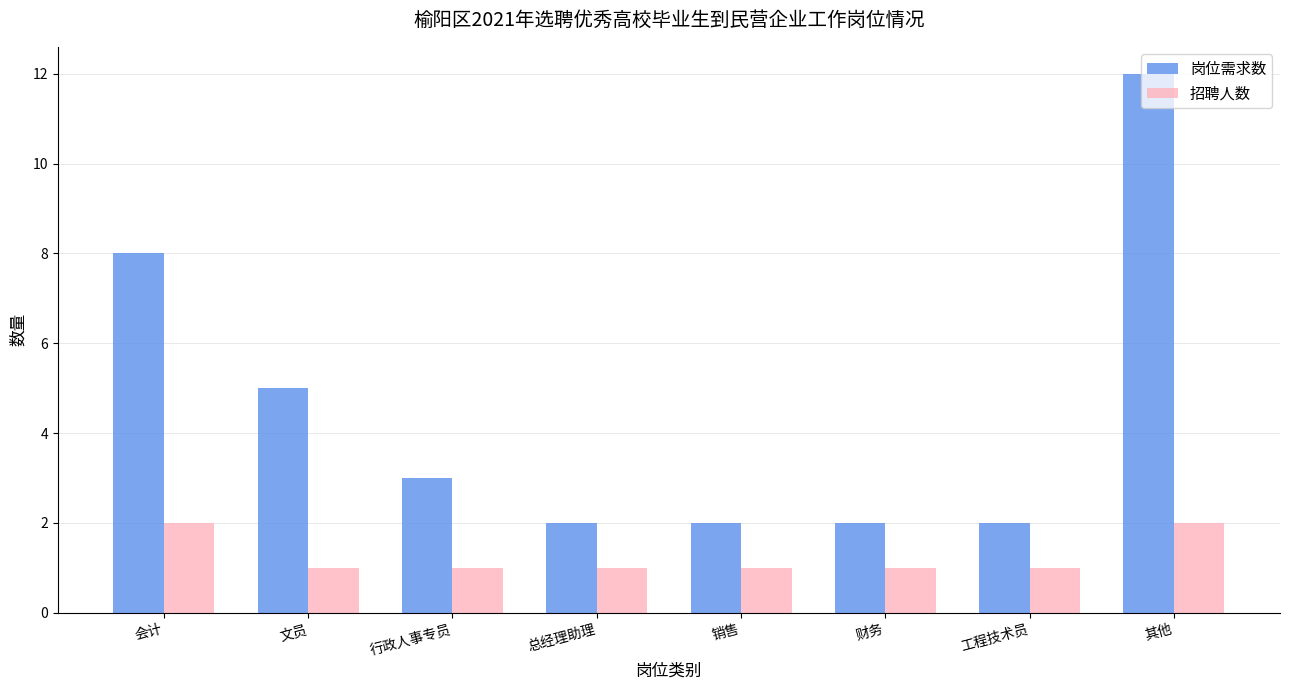

Where is 岗位需求数 nearest to the value 7?

会计